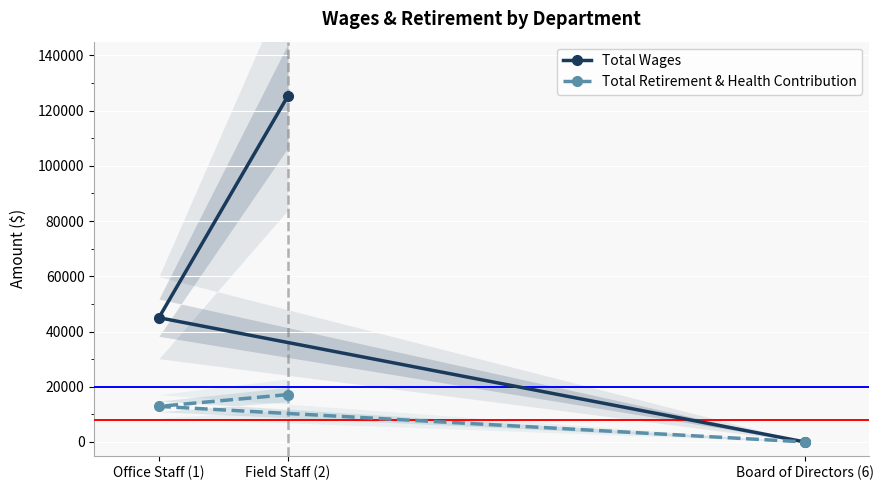

Rank the categories by Total Retirement & Health Contribution value from lowest to highest.

Board of Directors (6), Office Staff (1), Field Staff (2)